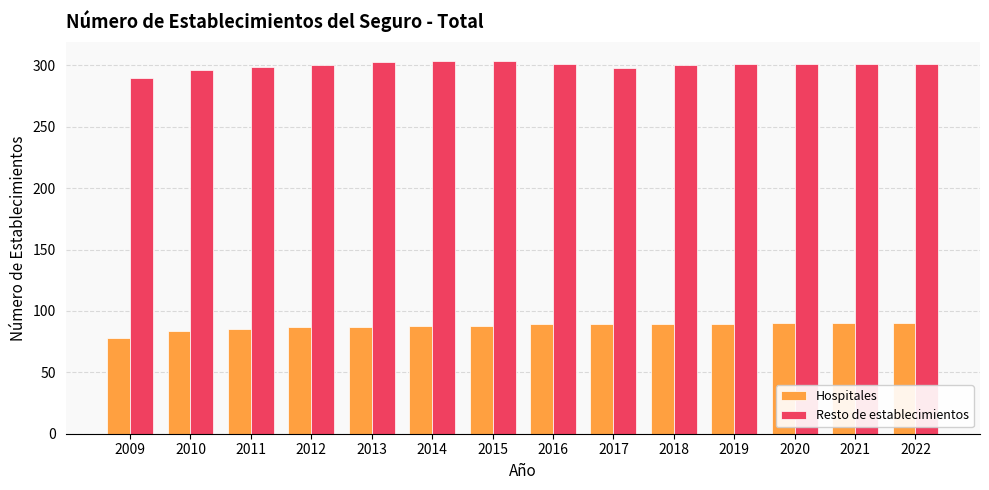

Which series has the largest total across all categories?

Resto de establecimientos